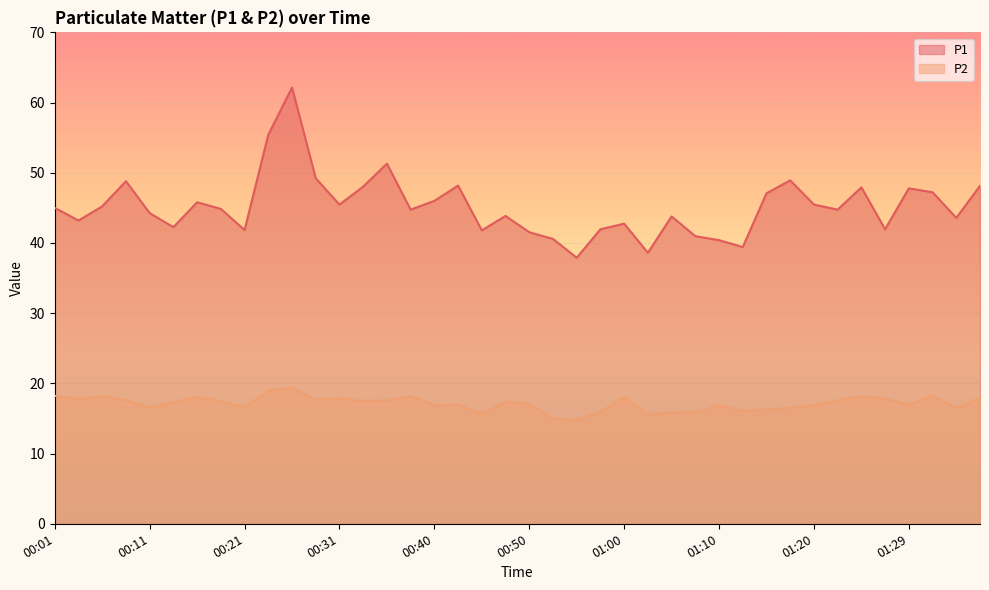

Where does the P2 series first go above 17?

00:01